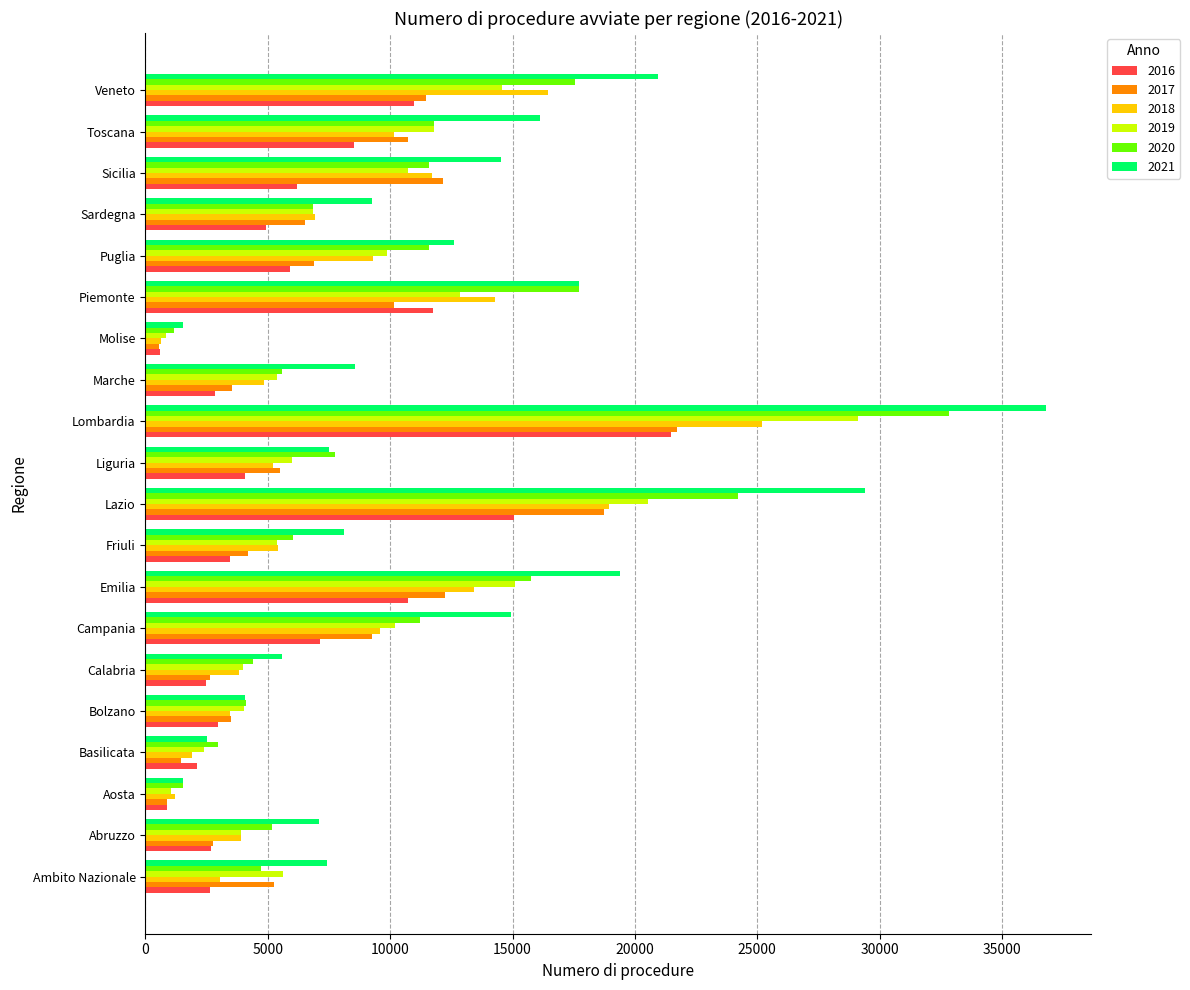

Between Emilia and Lazio, which series saw the biggest shift?

2021